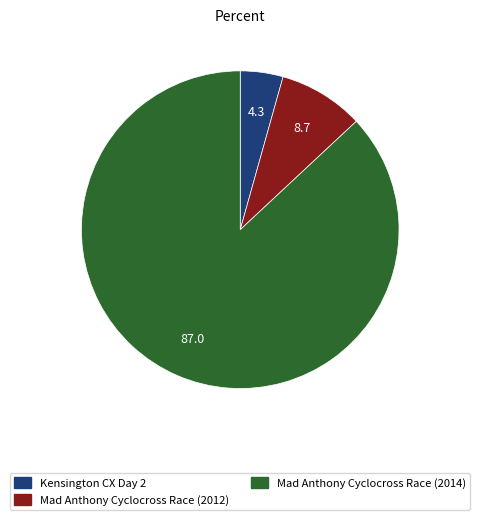

Which category accounts for the majority?

Mad Anthony Cyclocross Race (2014)